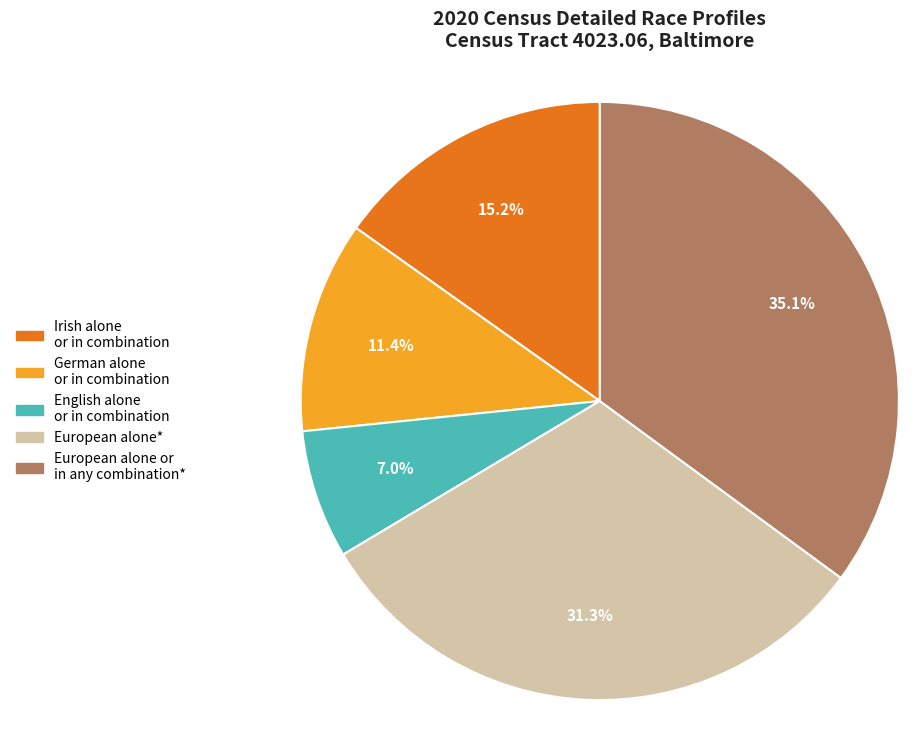

Does any single category account for the majority?

No